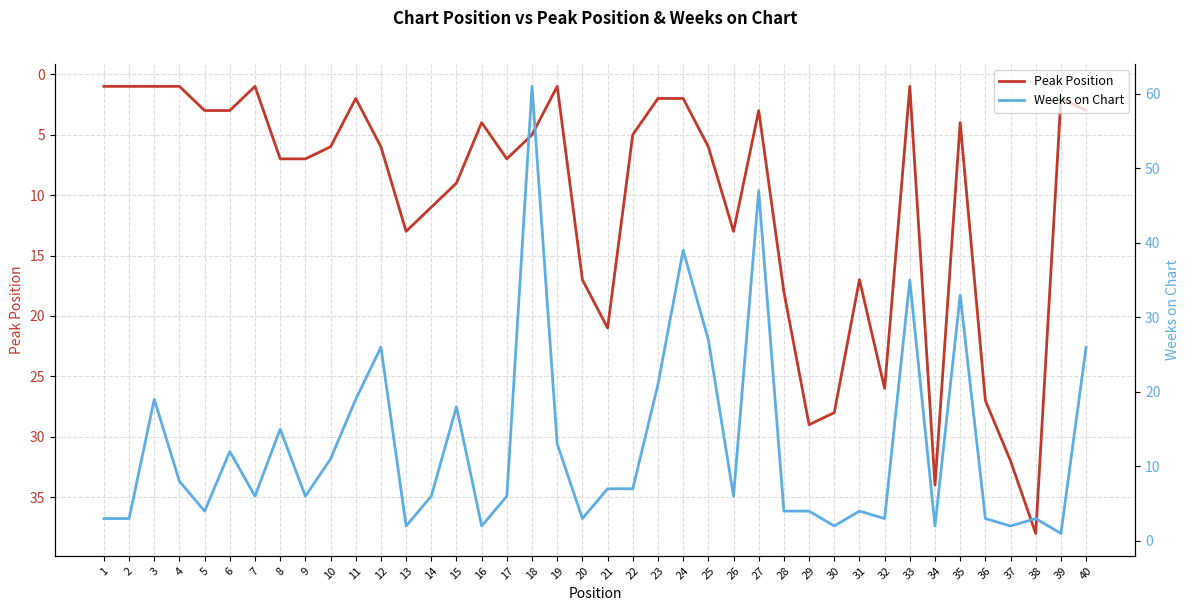

Reading right to left, list all the values displayed in this chart.

Peak Position: 3	2	38	32	27	4	34	1	26	17	28	29	18	3	13	6	2	2	5	21	17	1	5	7	4	9	11	13	6	2	6	7	7	1	3	3	1	1	1	1
Weeks on Chart: 26	1	3	2	3	33	2	35	3	4	2	4	4	47	6	27	39	21	7	7	3	13	61	6	2	18	6	2	26	19	11	6	15	6	12	4	8	19	3	3